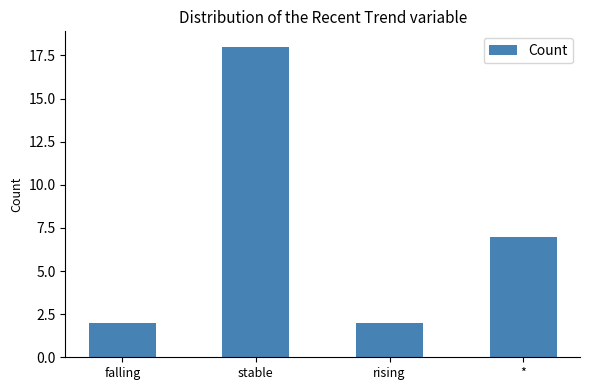

Reading right to left, extract all data points from this chart.

*=7	rising=2	stable=18	falling=2